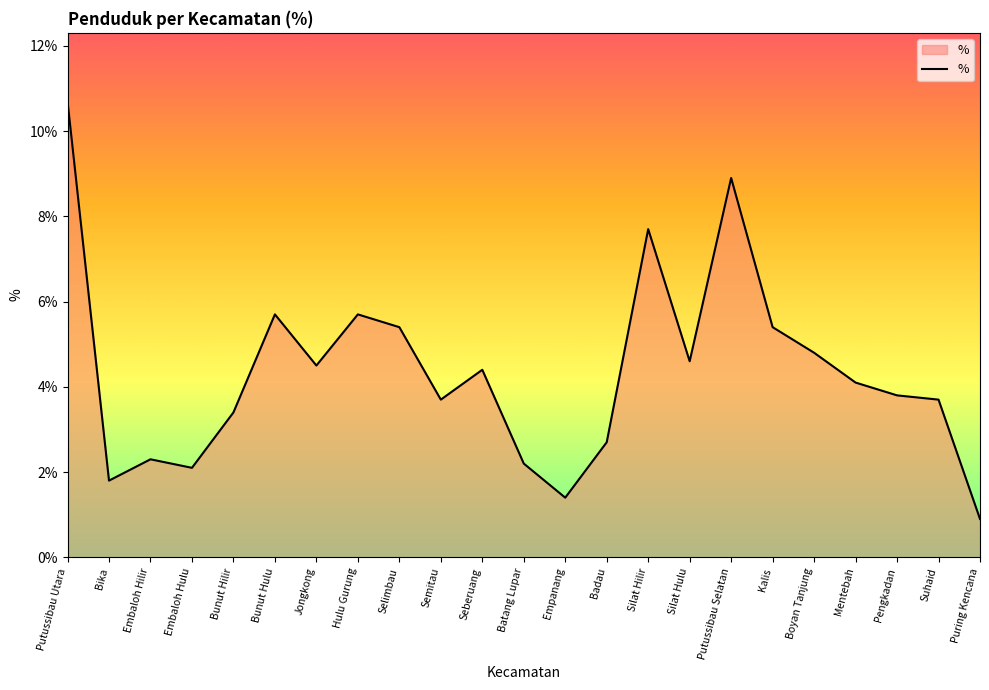

Is it true that the value at Empanang is 0.0?

False